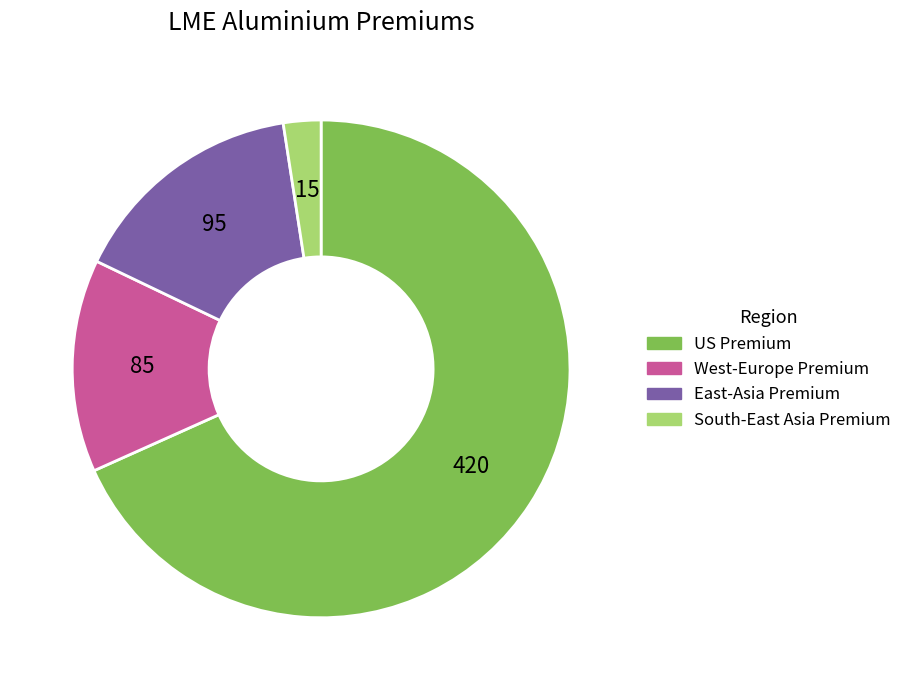

Rank the categories by value from highest to lowest.

US Premium, East-Asia Premium, West-Europe Premium, South-East Asia Premium